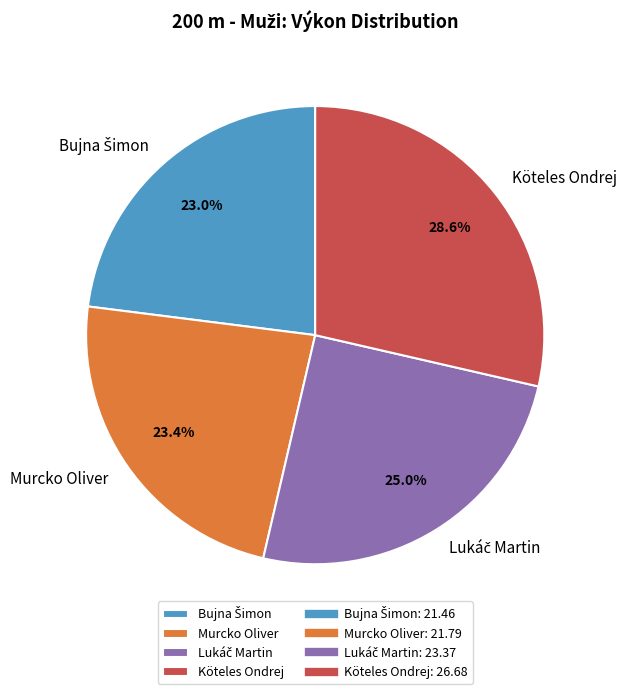

What percentage is NOT represented by Murcko Oliver?

76.6%